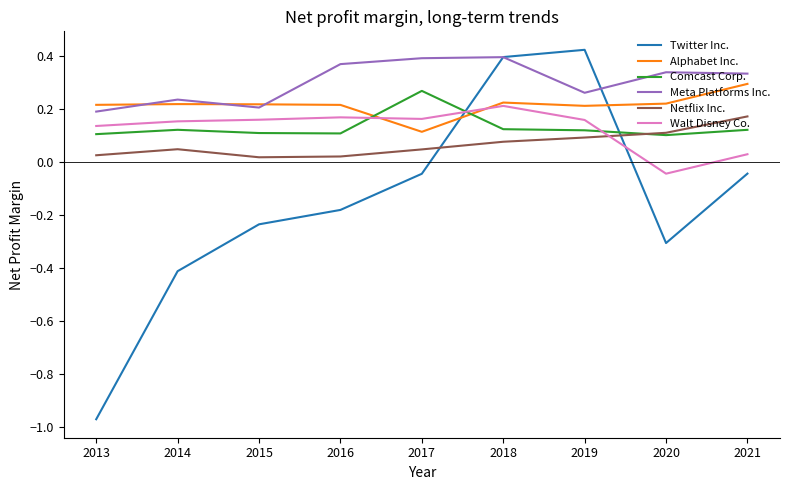

How many times do Comcast Corp. and Walt Disney Co. cross each other?

3